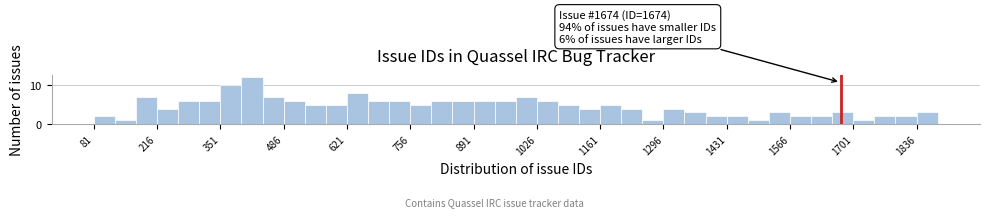

Read against the x-axis, roughly where is the centre of the tallest bar?

420